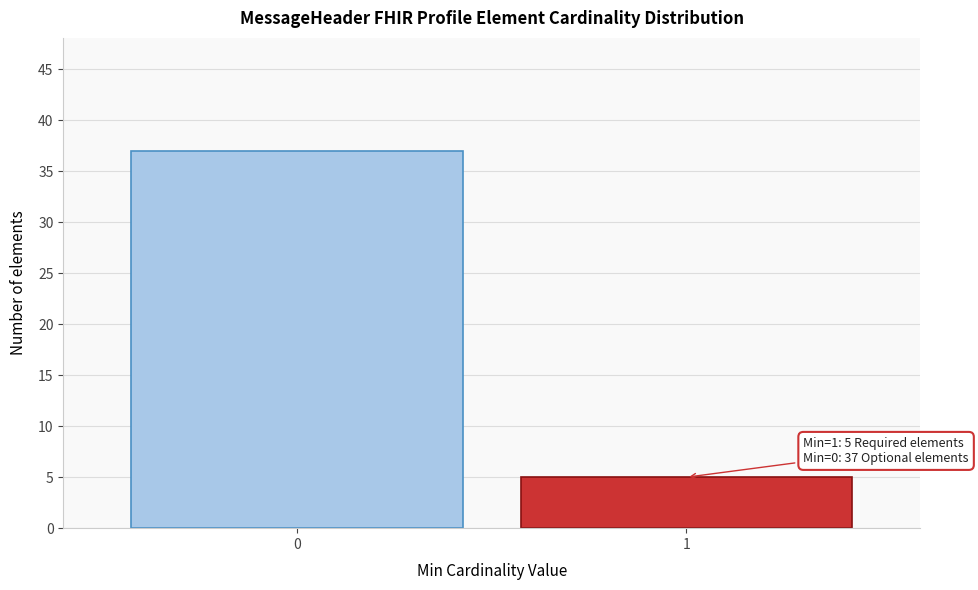

Reading left to right, list all the values displayed in this chart.

0=37	1=5